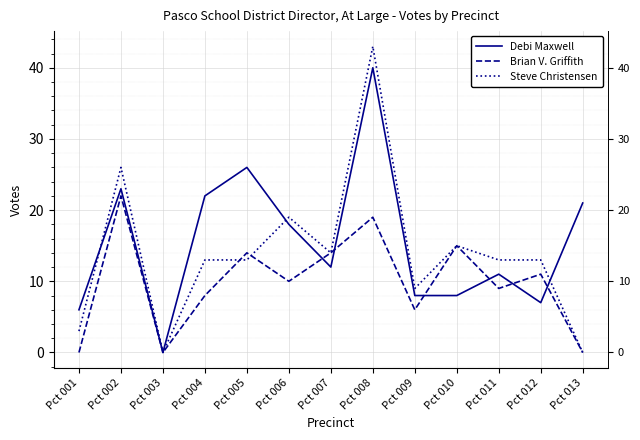

List the series in order of their overall mean, lowest first.

Brian V. Griffith, Steve Christensen, Debi Maxwell